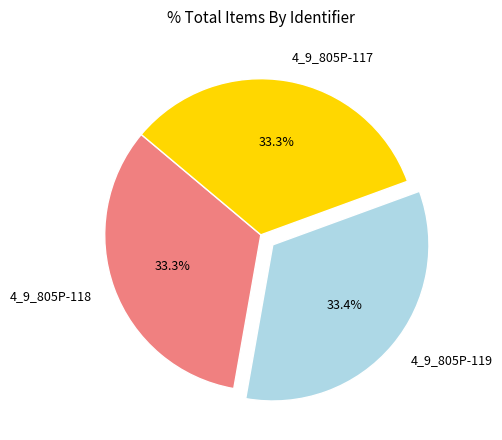

Approximately how many times larger is the value at 4_9_805P-118 compared to 4_9_805P-119?

1.0